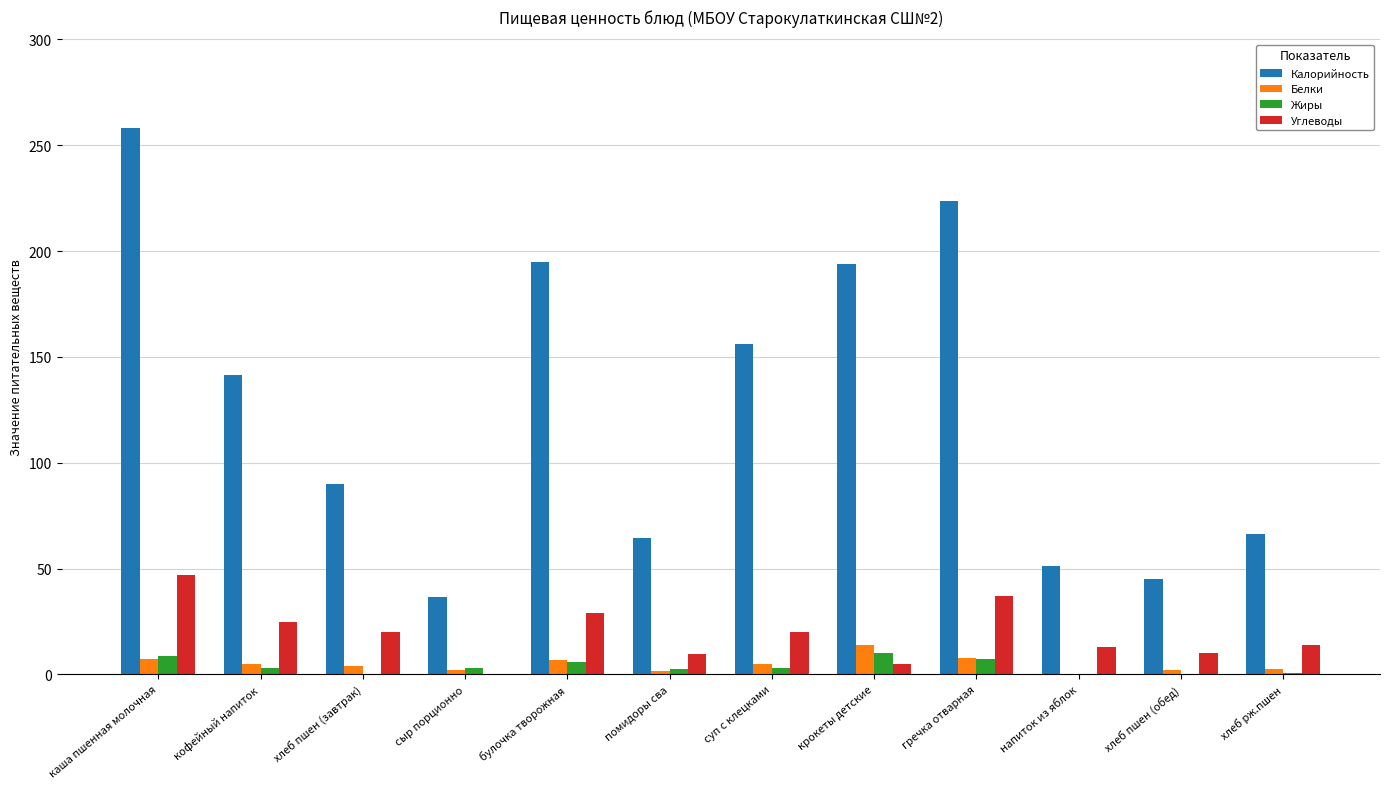

Which series has the largest total across all categories?

Калорийность